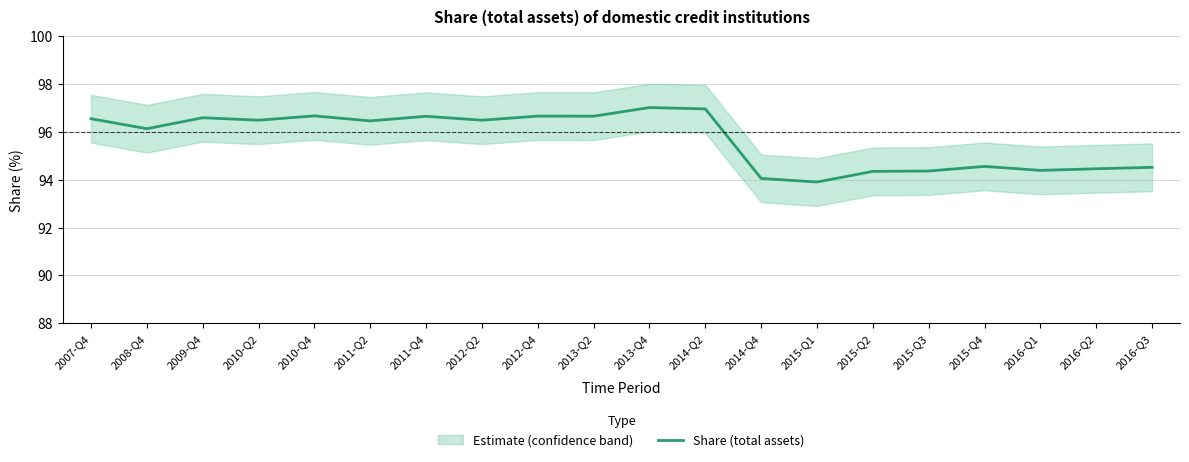

Is it true that the value at 2013-Q2 is 54.4?

False